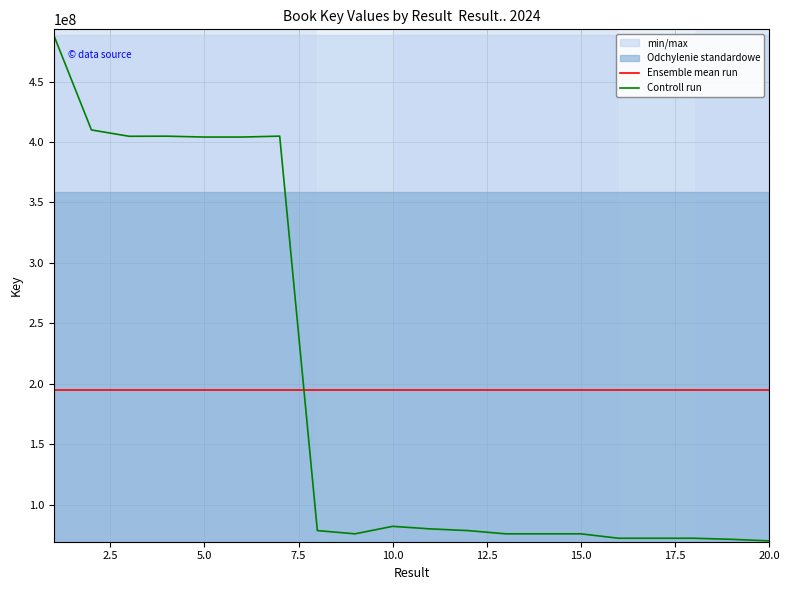

True or false: Ensemble mean run has more than 1 interior local peaks.

False